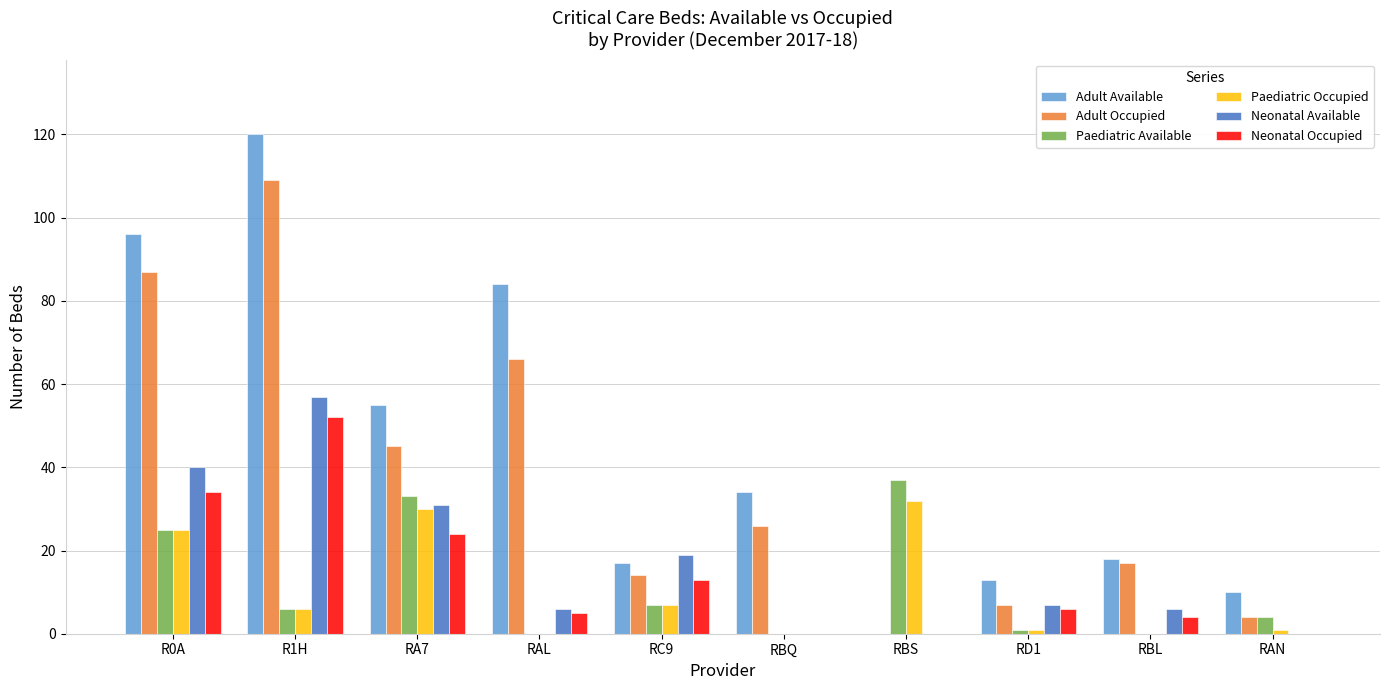

The Adult Available series shows 18 at RBL. True or false?

True